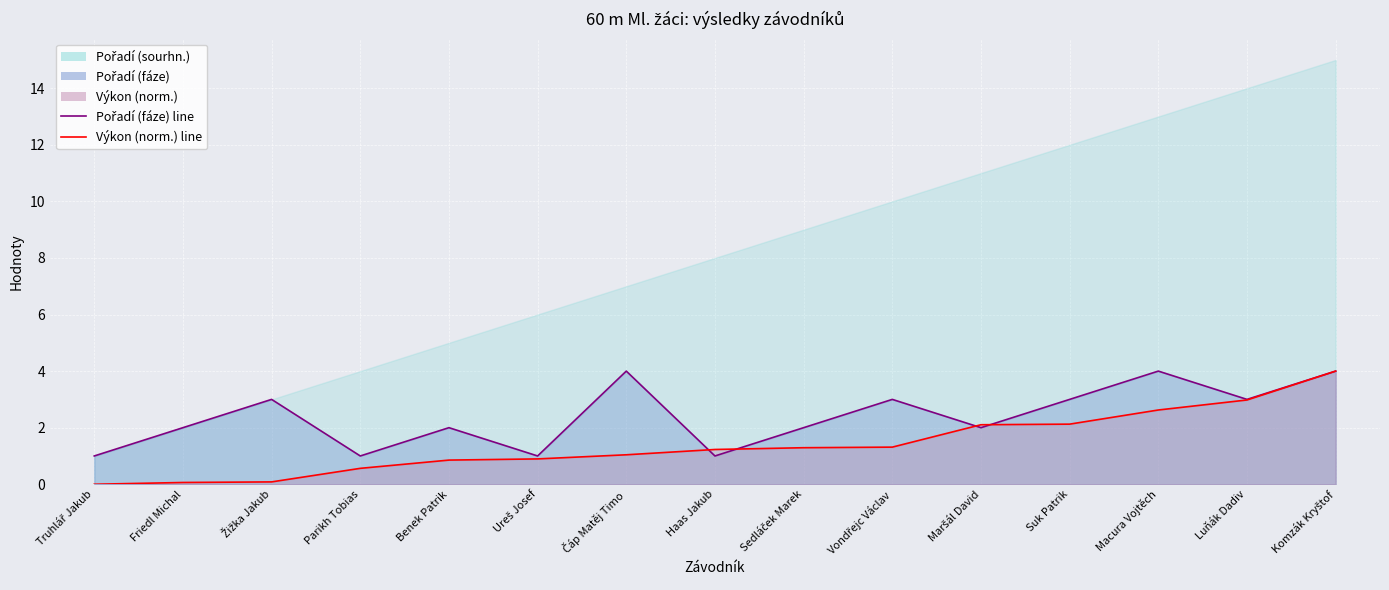

The Pořadí (fáze) line series shows 2.0 at Friedl Michal. True or false?

True